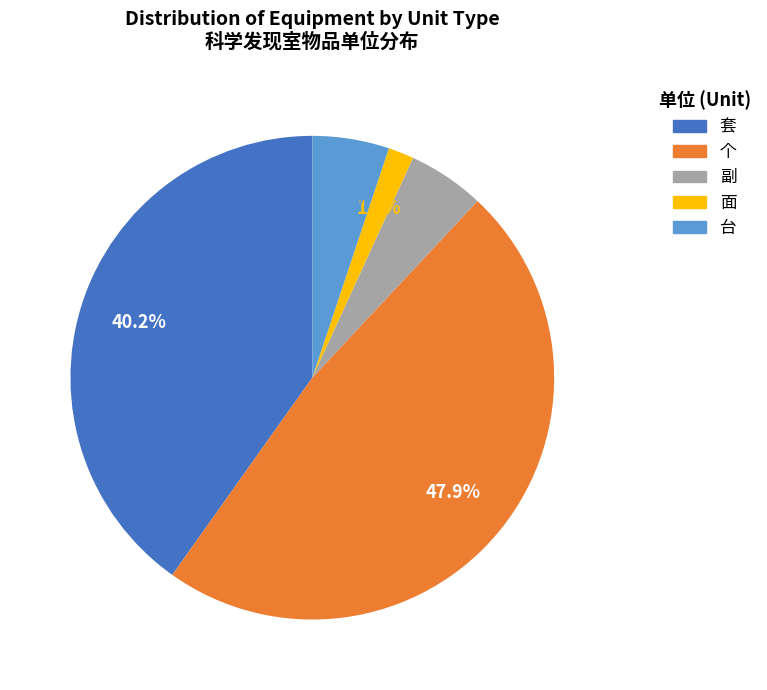

What percentage is the 副 slice, to the nearest percent?

5%